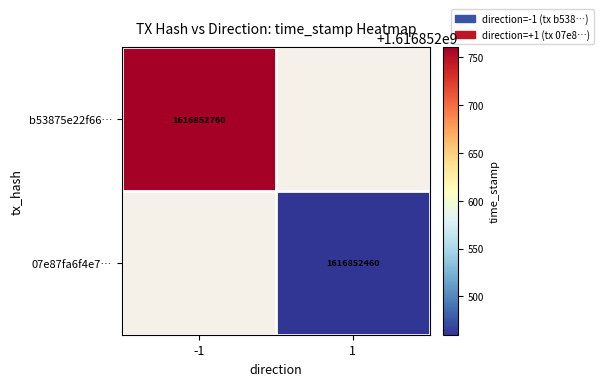

Is the value of 07e87fa6f4e7… at 1 greater than the value of b53875e22f66… at -1?

No